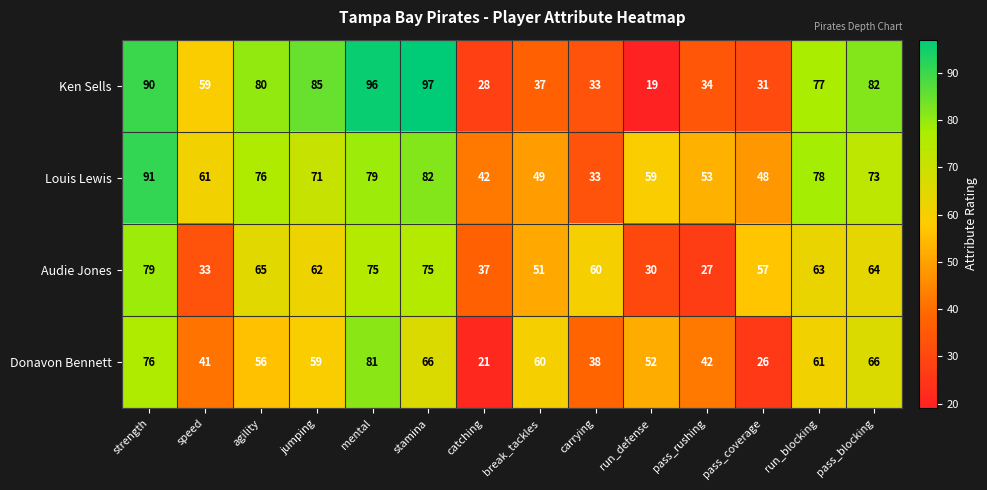

What is the greatest value displayed?

97